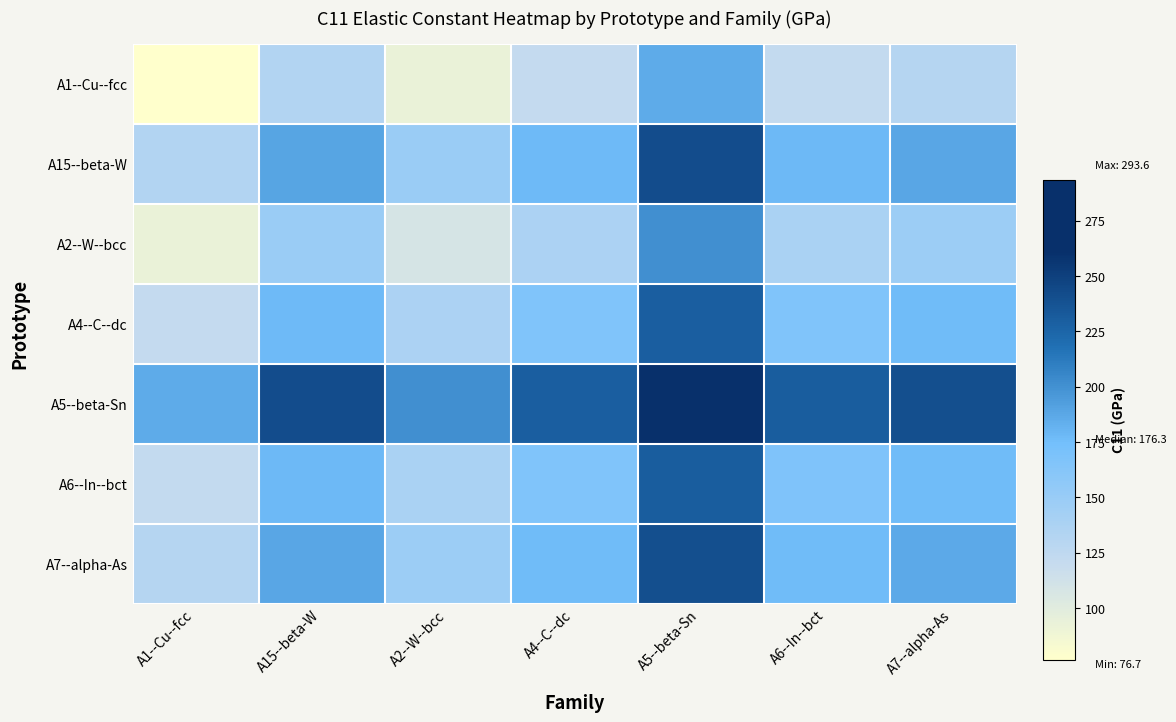

Reading left to right, list all the values displayed in this chart.

A1--Cu--fcc: A1--Cu--fcc=76.7	A15--beta-W=132.8	A2--W--bcc=92.7	A4--C--dc=121.4	A5--beta-Sn=185.2	A6--In--bct=121.7	A7--alpha-As=131.7
A15--beta-W: A1--Cu--fcc=132.8	A15--beta-W=188.8	A2--W--bcc=148.8	A4--C--dc=177.4	A5--beta-Sn=241.2	A6--In--bct=177.8	A7--alpha-As=187.7
A2--W--bcc: A1--Cu--fcc=92.7	A15--beta-W=148.8	A2--W--bcc=108.7	A4--C--dc=137.4	A5--beta-Sn=201.2	A6--In--bct=137.7	A7--alpha-As=147.7
A4--C--dc: A1--Cu--fcc=121.4	A15--beta-W=177.4	A2--W--bcc=137.4	A4--C--dc=166.0	A5--beta-Sn=229.8	A6--In--bct=166.4	A7--alpha-As=176.3
A5--beta-Sn: A1--Cu--fcc=185.2	A15--beta-W=241.2	A2--W--bcc=201.2	A4--C--dc=229.8	A5--beta-Sn=293.6	A6--In--bct=230.2	A7--alpha-As=240.1
A6--In--bct: A1--Cu--fcc=121.7	A15--beta-W=177.8	A2--W--bcc=137.7	A4--C--dc=166.4	A5--beta-Sn=230.2	A6--In--bct=166.7	A7--alpha-As=176.7
A7--alpha-As: A1--Cu--fcc=131.7	A15--beta-W=187.7	A2--W--bcc=147.7	A4--C--dc=176.3	A5--beta-Sn=240.1	A6--In--bct=176.7	A7--alpha-As=186.7